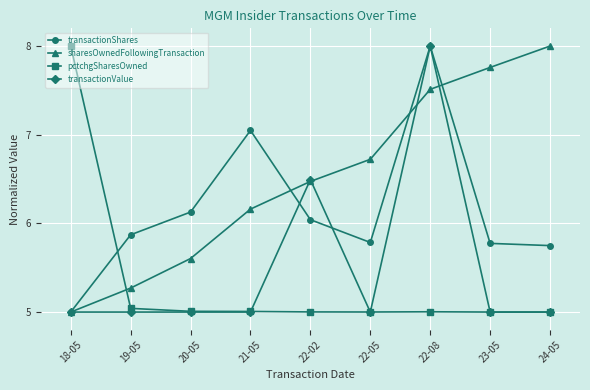

What is the maximum value for sharesOwnedFollowingTransaction?

8.0